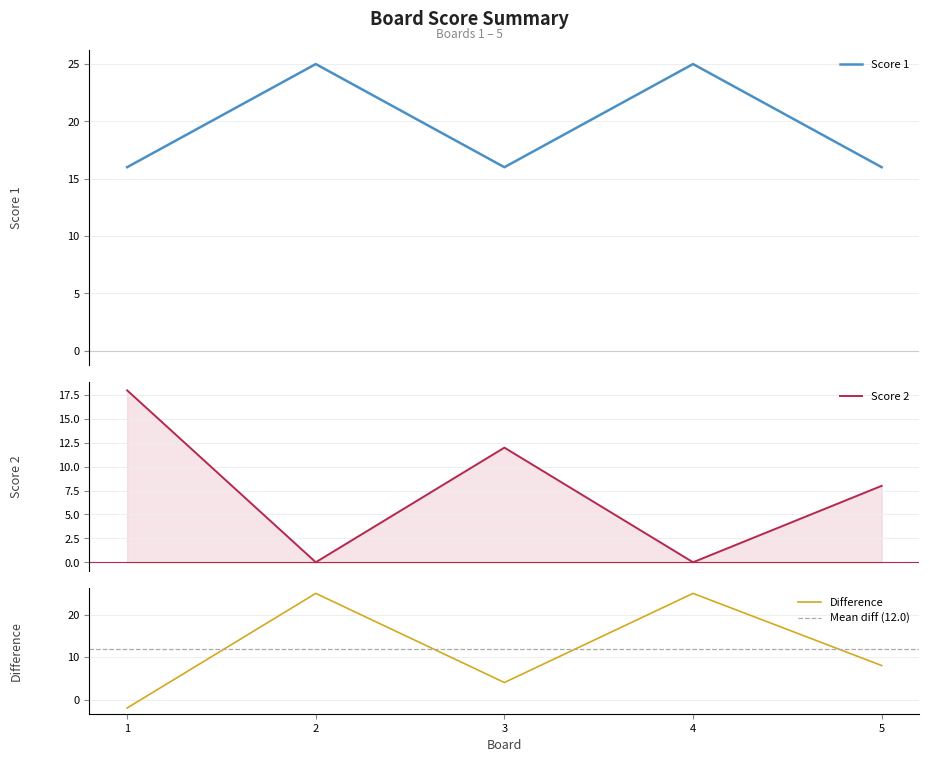

At how many categories does at least one series exceed 2?

5